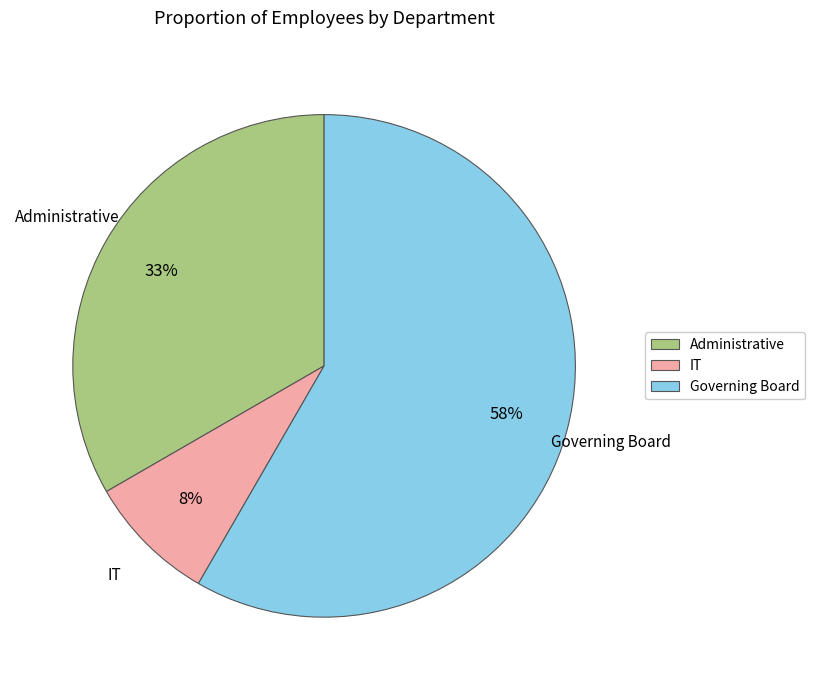

The IT slice represents 1% of the pie. True or false?

False